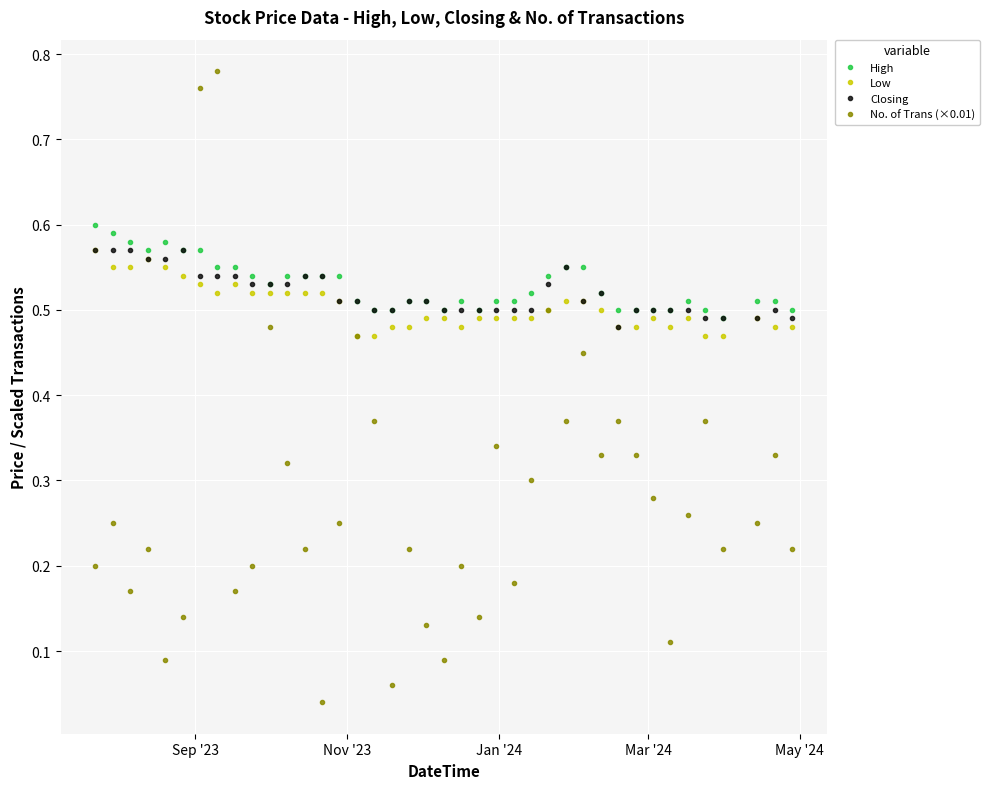

How many Closing values are between 0 and 1?

40